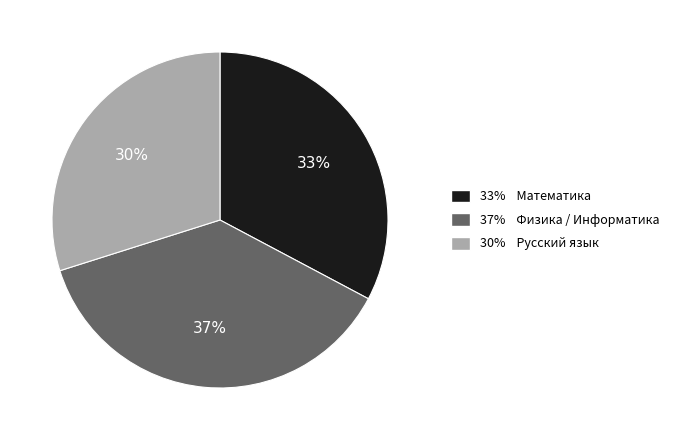

How many segments does this pie chart have?

3